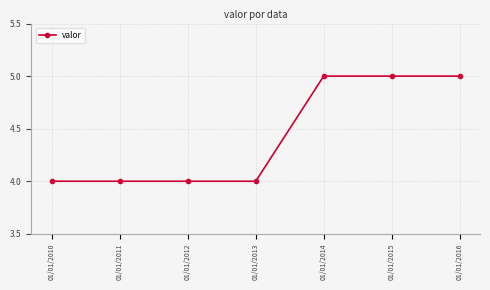

Does the chart have visible grid lines?

Yes